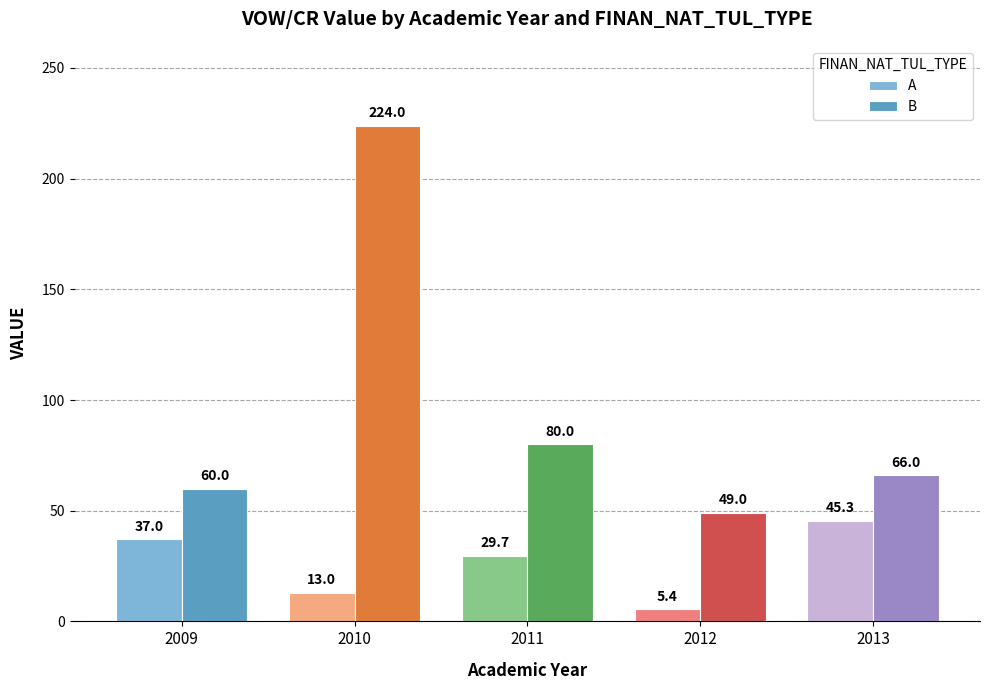

Rank the series at 2013 from highest to lowest value.

B, A